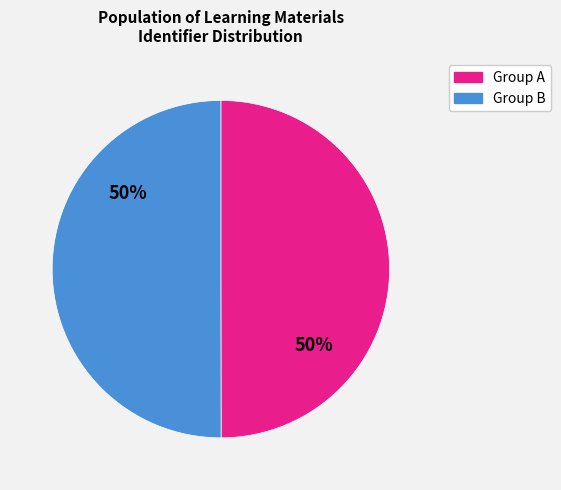

To the nearest percent, what is the average slice percentage?

50%